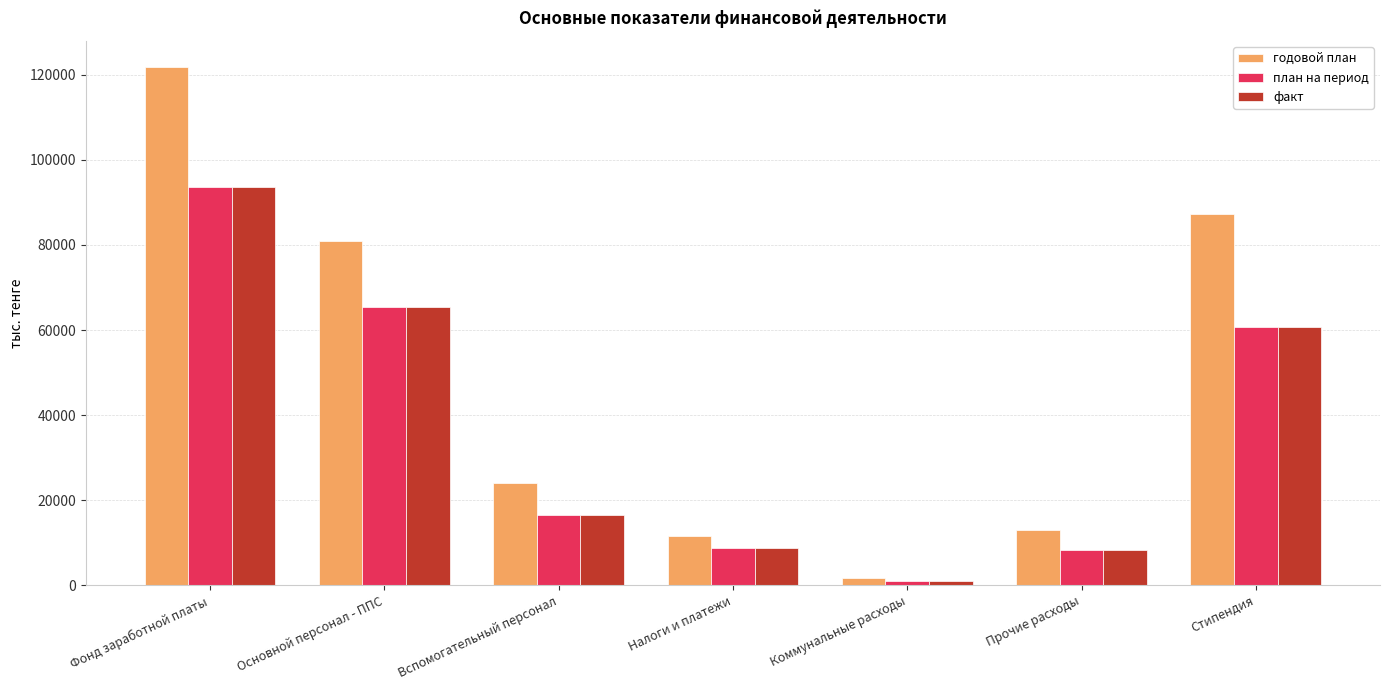

Which series has the largest range (max minus min)?

годовой план